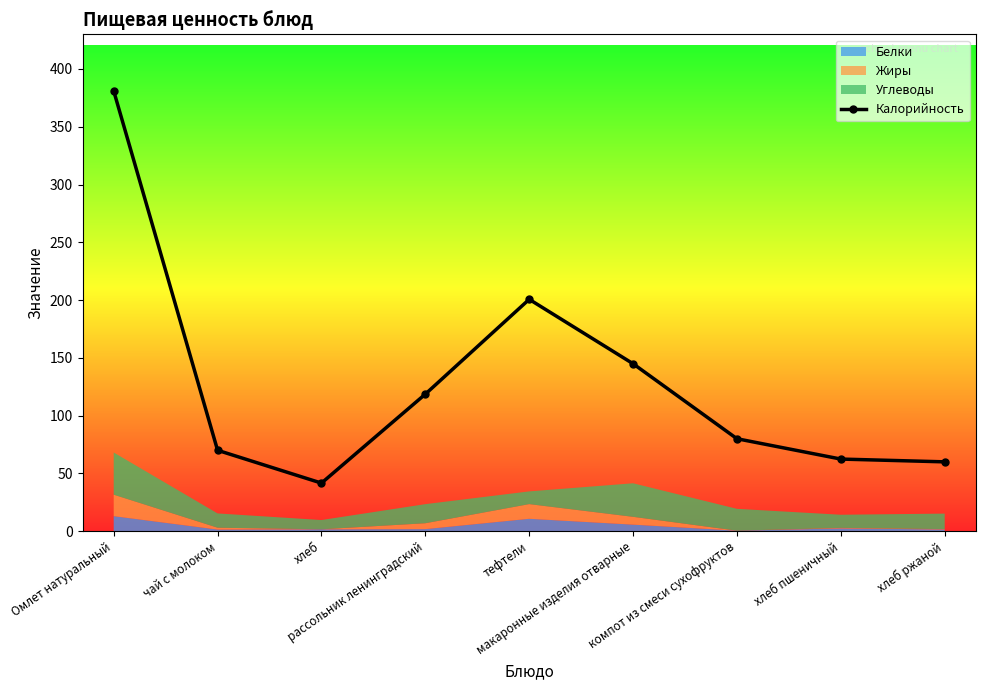

List the labels in order of value, smallest first.

хлеб, хлеб ржаной, хлеб пшеничный, чай с молоком, компот из смеси сухофруктов, рассольник ленинградский, макаронные изделия отварные, тефтели, Омлет натуральный